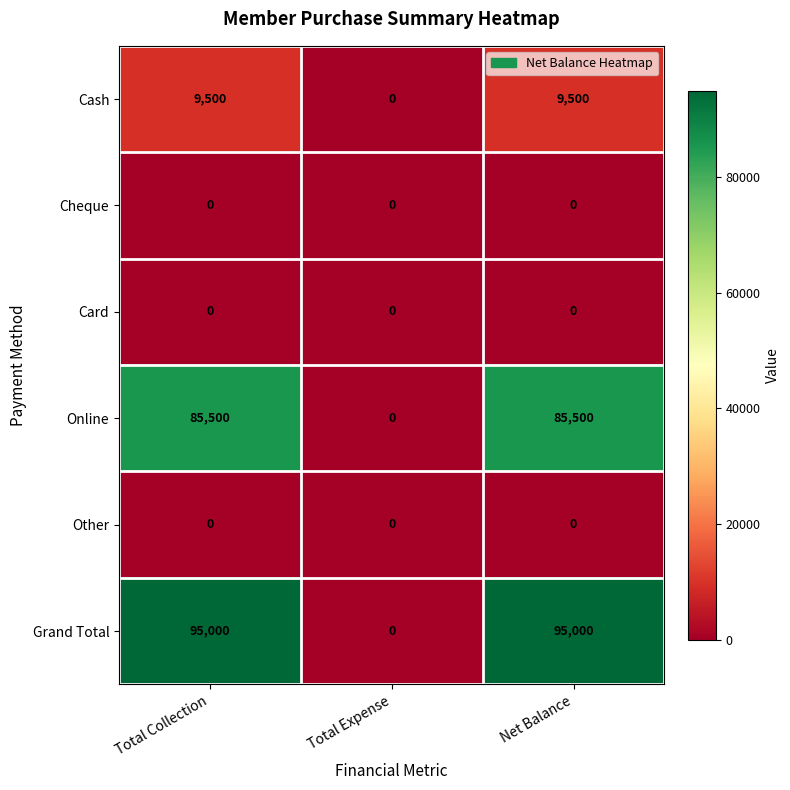

The value of Cash at Total Collection is 9500. True or false?

True